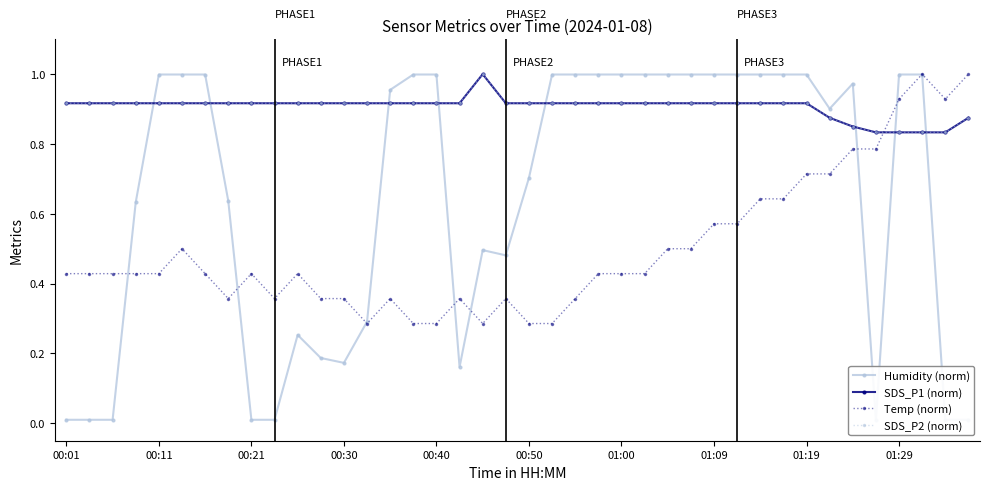

Is it true that Temp (norm) equals 0.2 at 00:01?

False